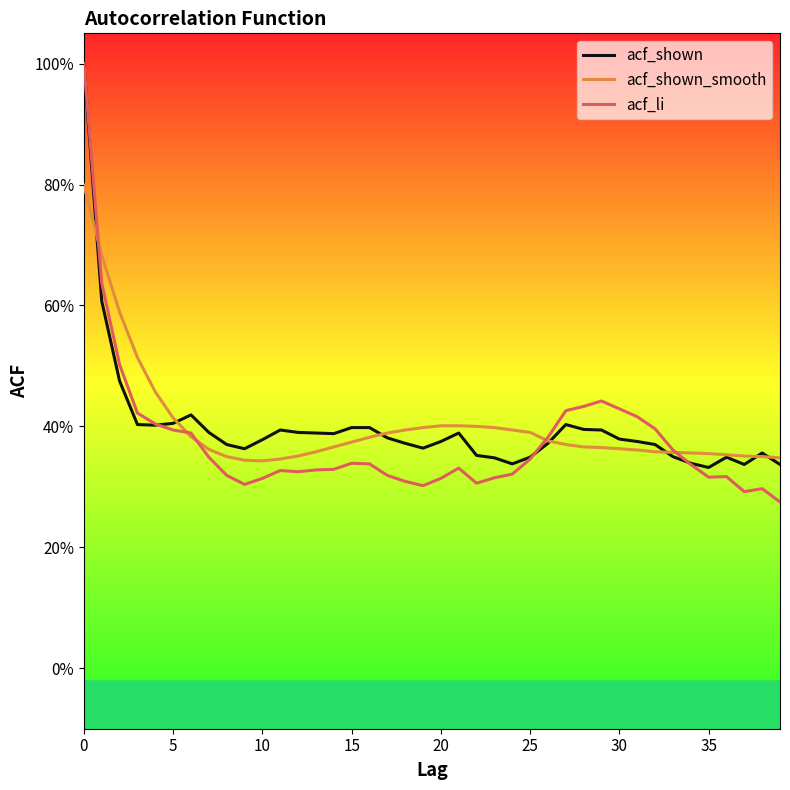

Is this an area chart (filled region under the line)?

No